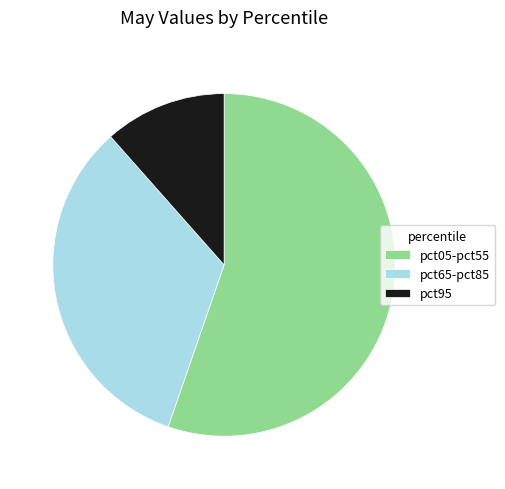

Rank the categories by value from lowest to highest.

pct95, pct65-pct85, pct05-pct55